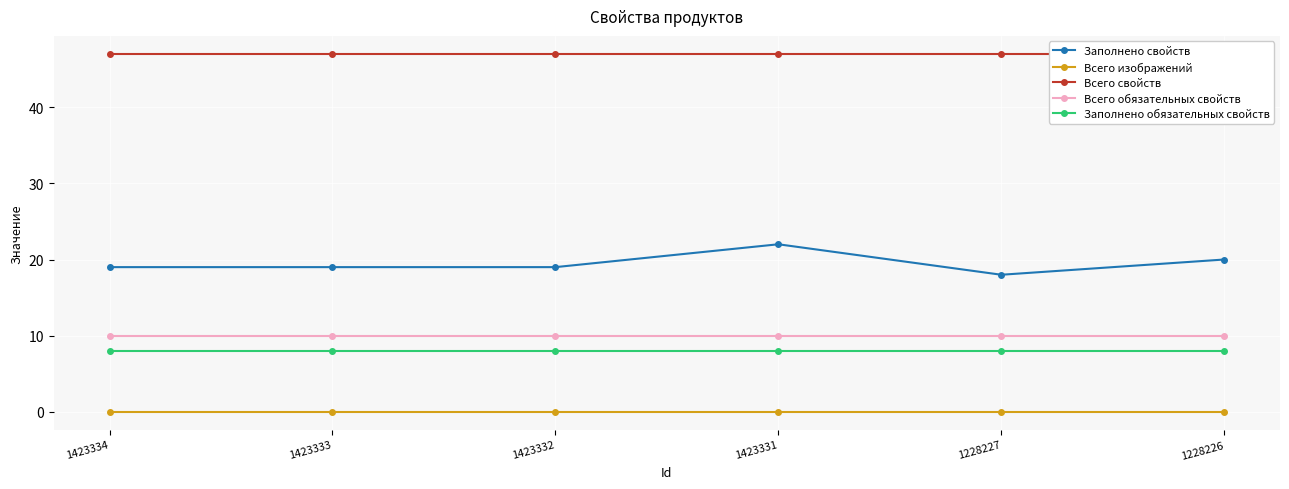

Rank the series at 1228227 from highest to lowest value.

Всего свойств, Заполнено свойств, Всего обязательных свойств, Заполнено обязательных свойств, Всего изображений